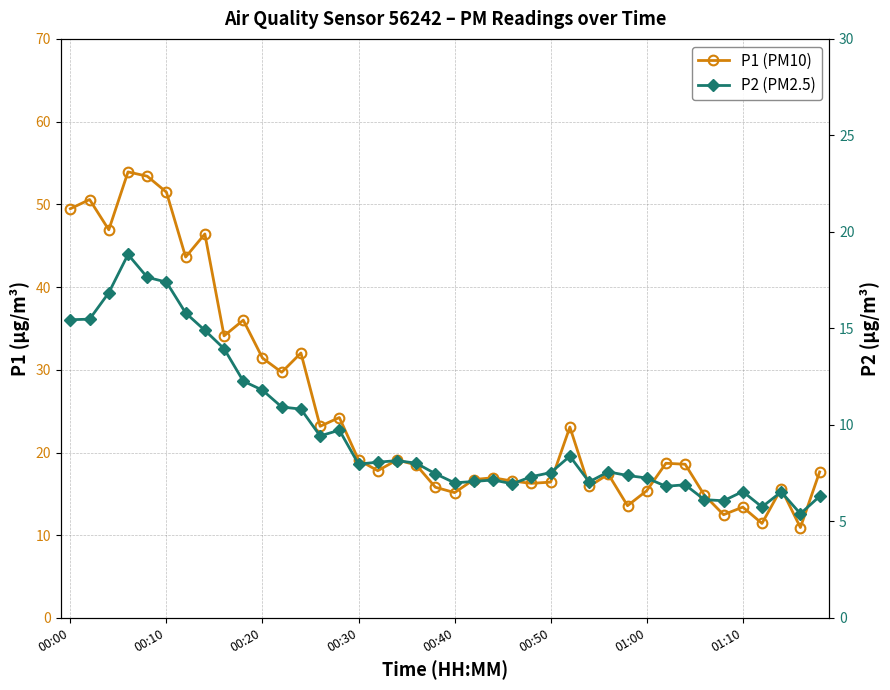

Which series has the widest spread of values?

P1 (PM10)